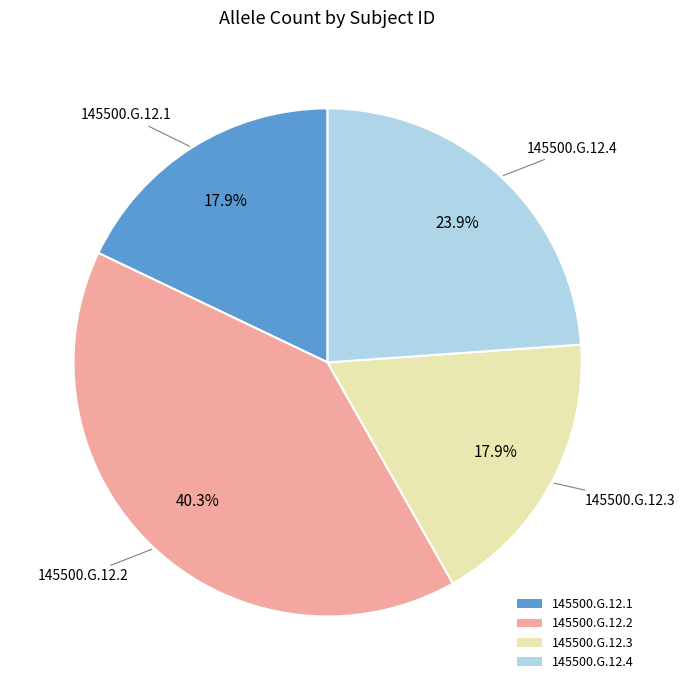

What percentage is the 145500.G.12.2 slice, to the nearest percent?

40%